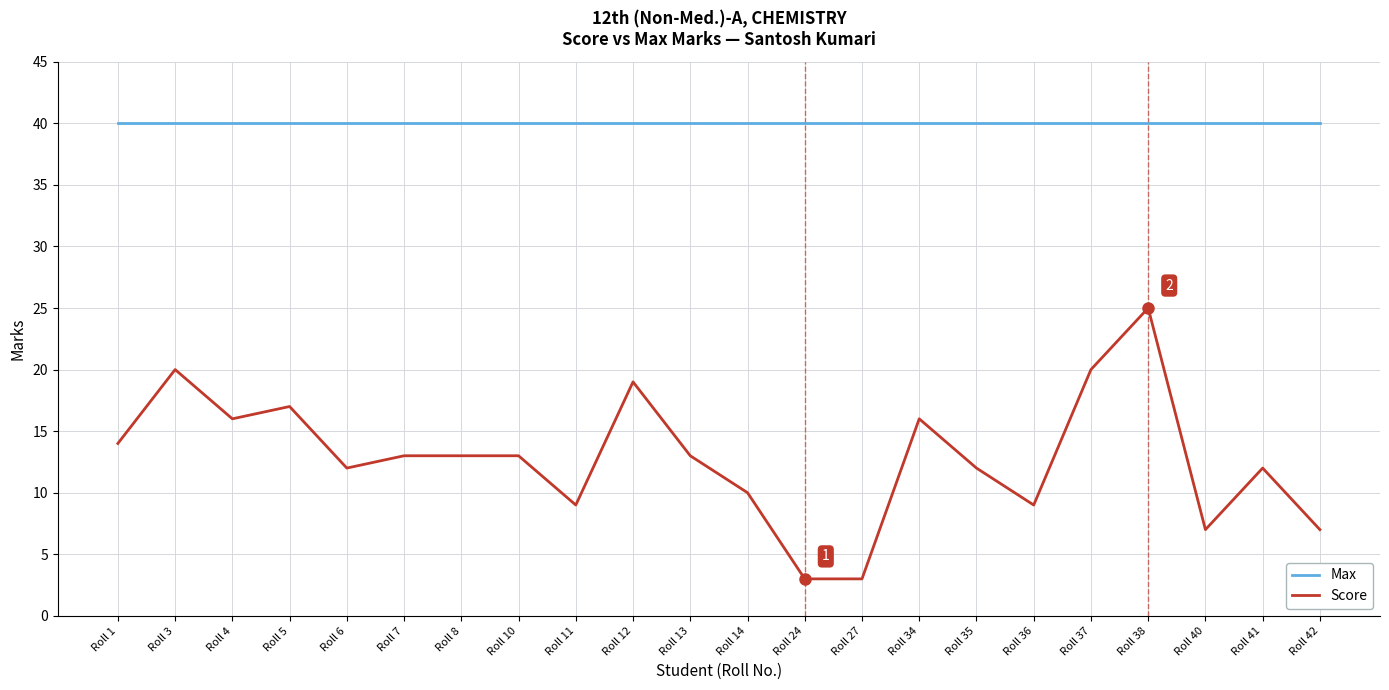

Reading left to right, what are all the values shown in this chart?

Max: Roll 1=40	Roll 3=40	Roll 4=40	Roll 5=40	Roll 6=40	Roll 7=40	Roll 8=40	Roll 10=40	Roll 11=40	Roll 12=40	Roll 13=40	Roll 14=40	Roll 24=40	Roll 27=40	Roll 34=40	Roll 35=40	Roll 36=40	Roll 37=40	Roll 38=40	Roll 40=40	Roll 41=40	Roll 42=40
Score: Roll 1=14	Roll 3=20	Roll 4=16	Roll 5=17	Roll 6=12	Roll 7=13	Roll 8=13	Roll 10=13	Roll 11=9	Roll 12=19	Roll 13=13	Roll 14=10	Roll 24=3	Roll 27=3	Roll 34=16	Roll 35=12	Roll 36=9	Roll 37=20	Roll 38=25	Roll 40=7	Roll 41=12	Roll 42=7